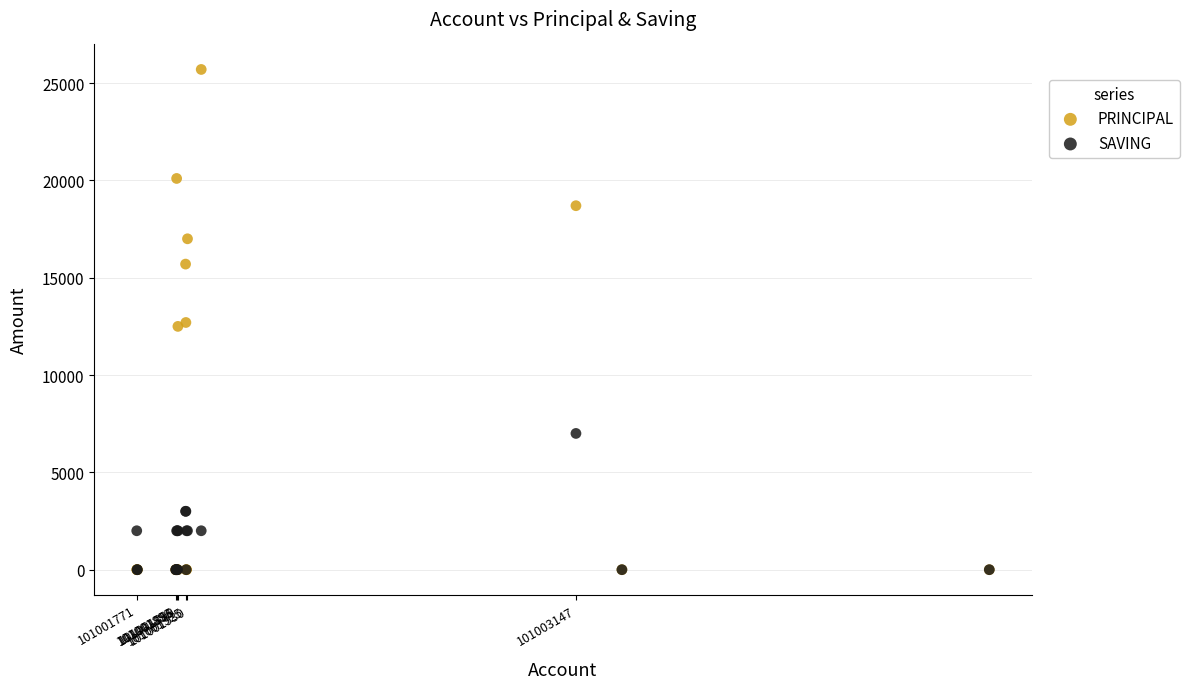

What are all the series names shown in the legend?

PRINCIPAL, SAVING